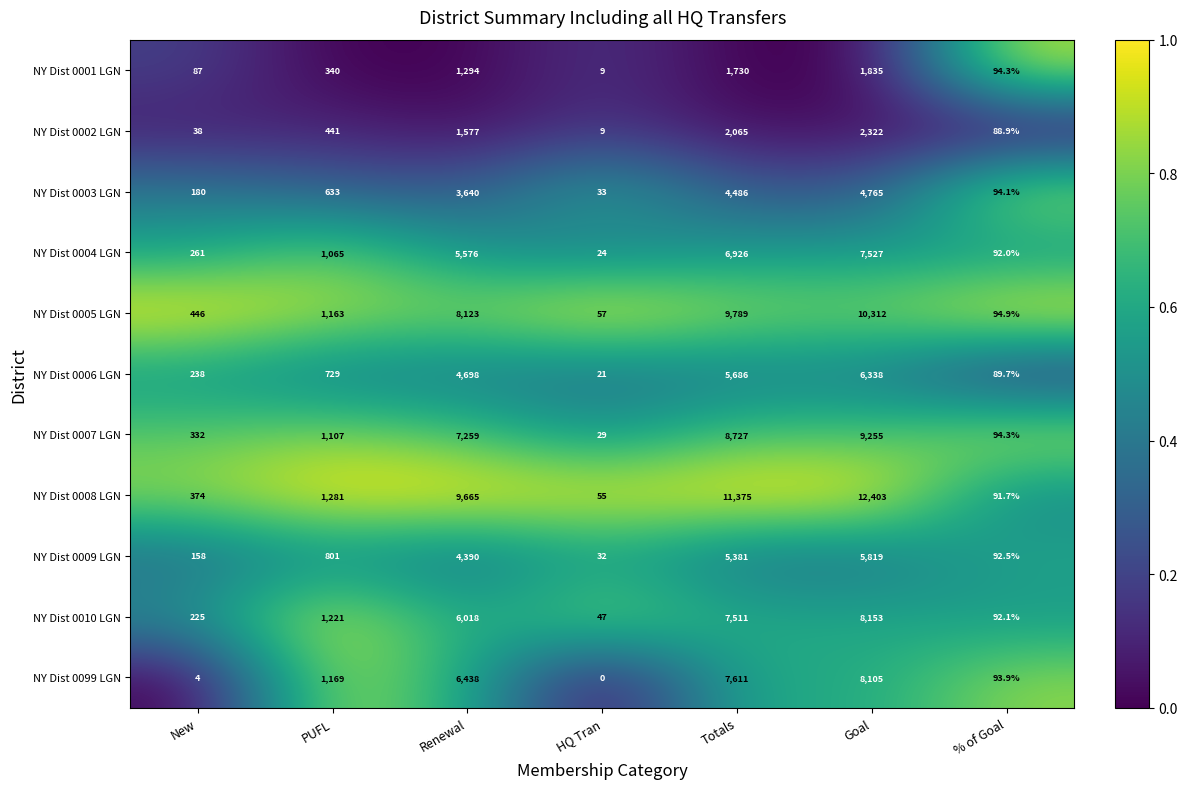

How many data points in NY Dist 0002 LGN are less than 441?

3